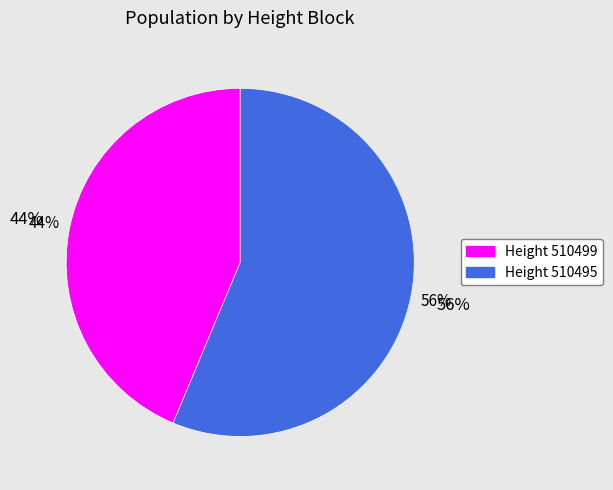

Which slice is the largest?

510495